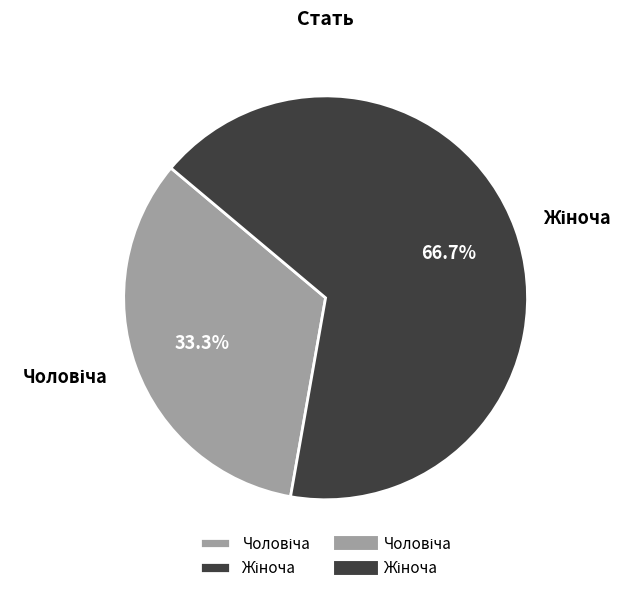

Is there a majority slice in this chart?

Yes